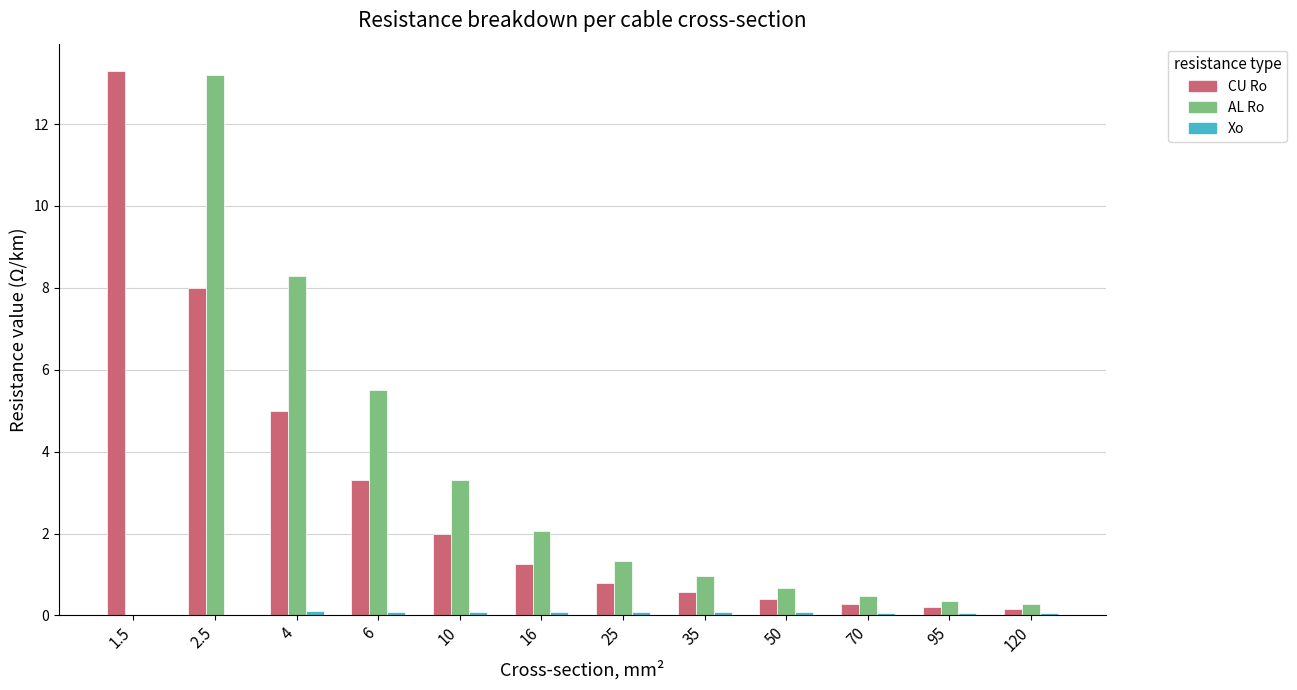

Are the bars horizontal?

No